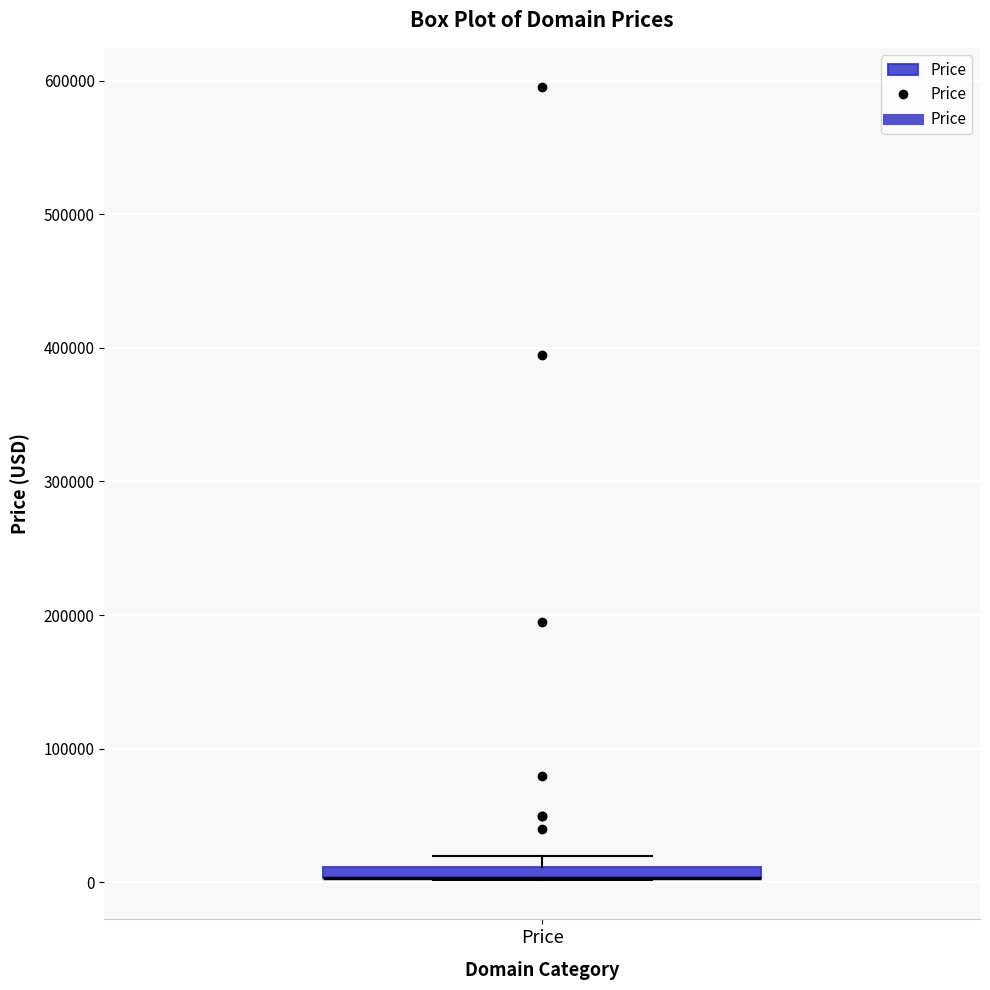

Where is the upper edge of the box for Price on the y-axis? The values are not printed on the chart, so give them approximately, as read against the axis.

10000